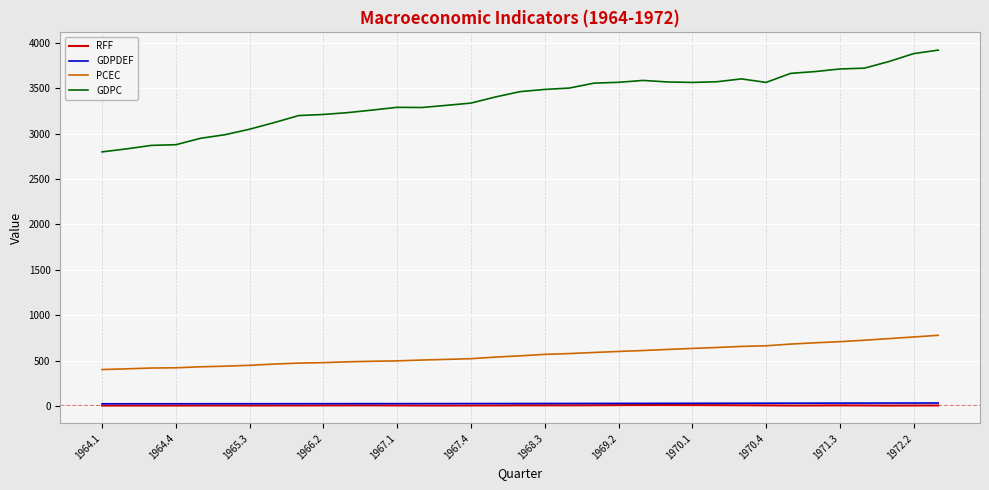

How many categories are shown in the chart?

35